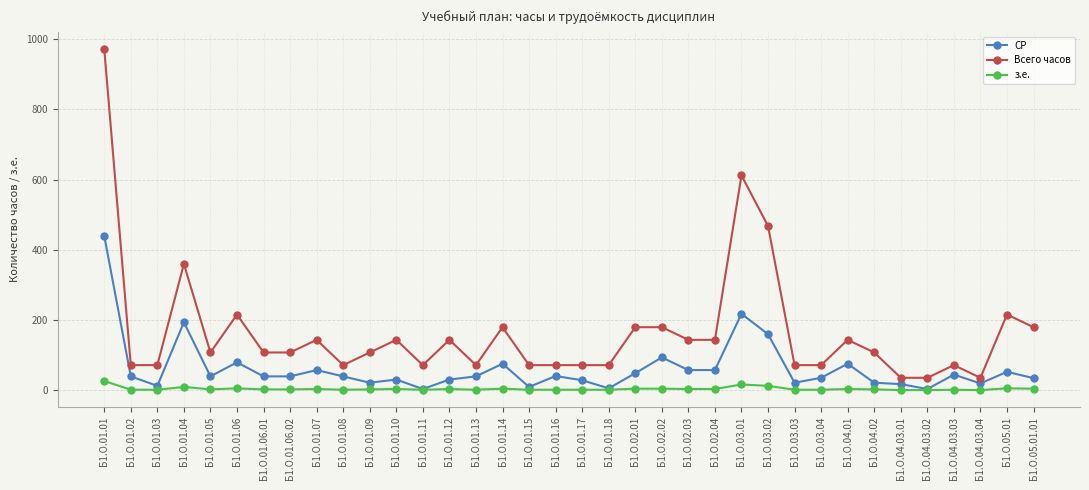

Which series has the largest range (max minus min)?

Всего часов